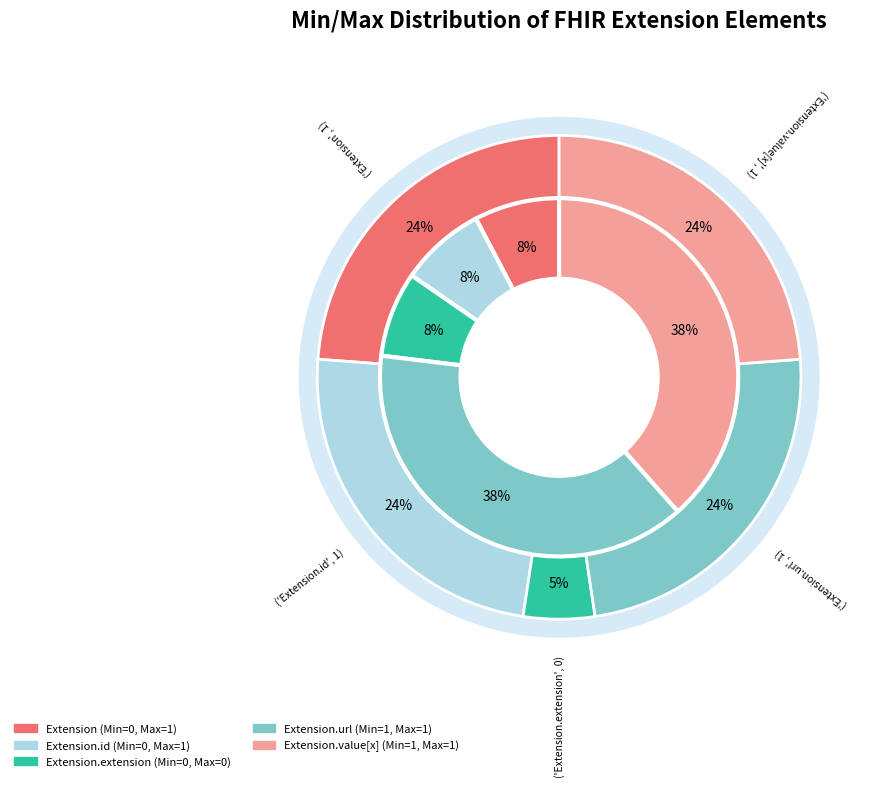

Which has a higher value, Extension or Extension.id?

Extension